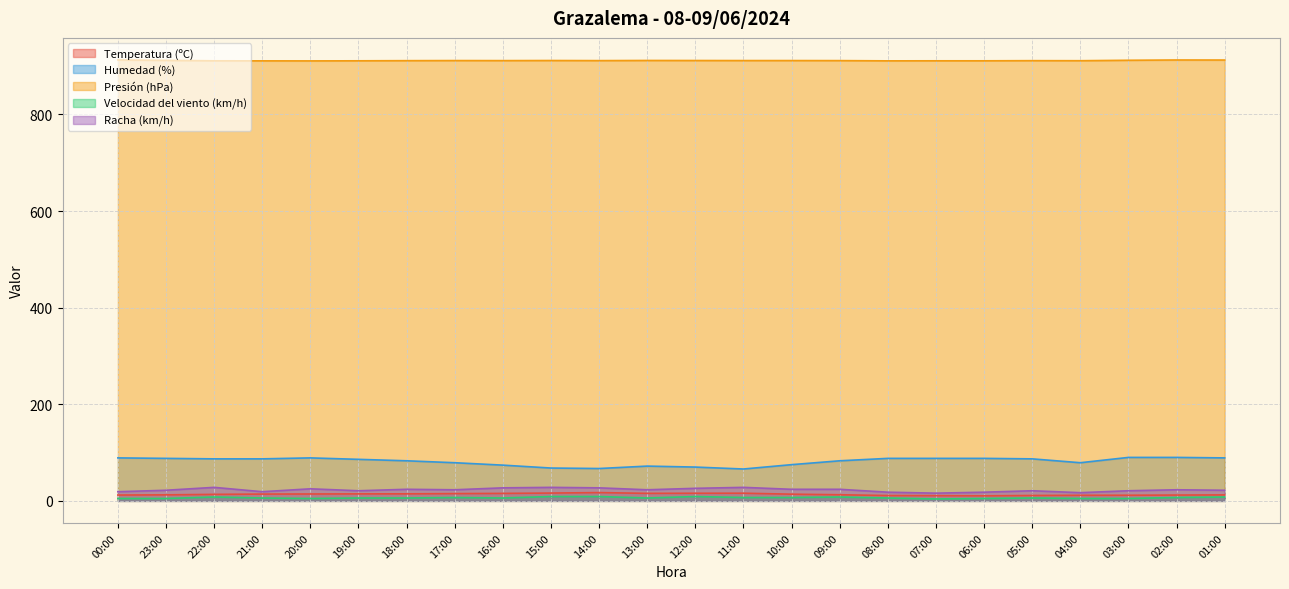

Reading left to right, list all the values displayed in this chart.

Temperatura (ºC): 12.1	12.5	13.5	14.1	14.3	14.5	14.6	15.1	15.5	16.2	17.2	15.6	15.8	15.9	13.9	12.7	11.1	10.8	10.5	11.2	11.6	11.7	12.1	12.4
Humedad (%): 89.0	88.0	87.0	87.0	89.0	86.0	83.0	79.0	74.0	68.0	67.0	72.0	70.0	66.0	75.0	83.0	88.0	88.0	88.0	87.0	79.0	90.0	90.0	89.0
Presión (hPa): 912.7	911.8	910.9	910.8	910.7	910.9	911.2	911.4	911.3	911.5	911.3	911.6	911.5	911.4	911.4	911.3	910.8	910.9	910.9	911.2	911.1	912.0	912.6	912.5
Velocidad del viento (km/h): 5.0	5.0	8.0	6.0	5.0	6.0	6.0	7.0	6.0	9.0	9.0	6.0	9.0	7.0	7.0	8.0	6.0	4.0	5.0	6.0	5.0	5.0	7.0	8.0
Racha (km/h): 19.0	22.0	28.0	19.0	25.0	21.0	24.0	23.0	27.0	28.0	27.0	23.0	26.0	28.0	24.0	24.0	18.0	16.0	18.0	21.0	17.0	21.0	23.0	22.0